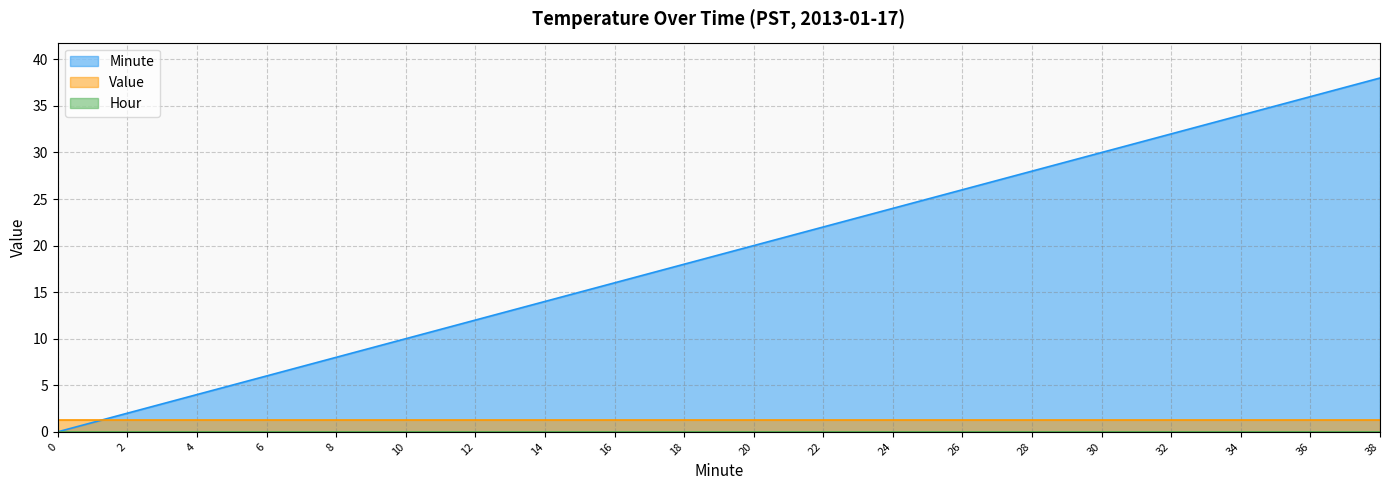

What is the sum of the Value values at 0 and 34?

2.6